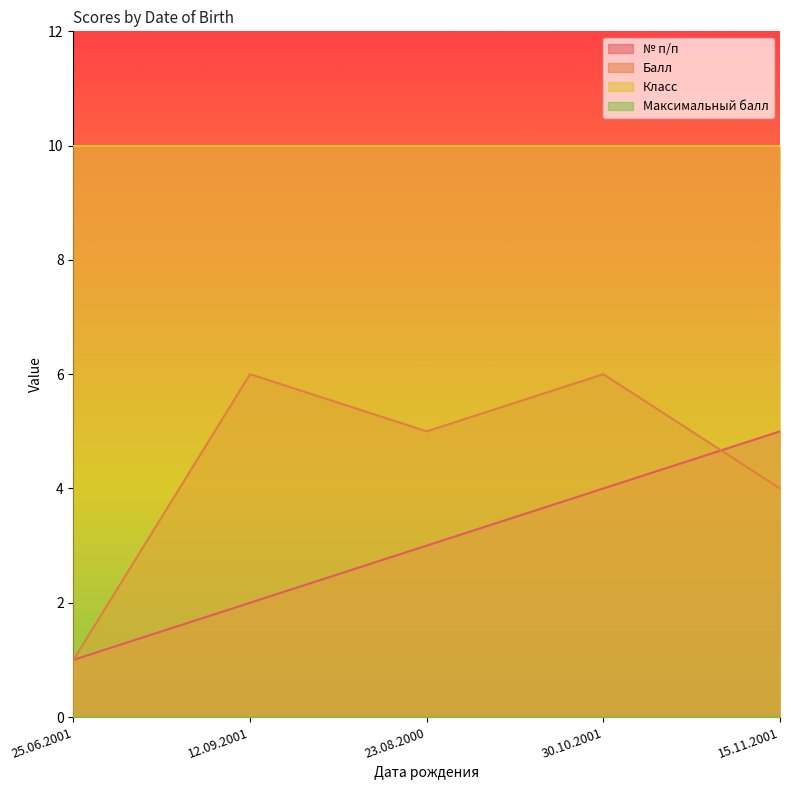

How many interior local valleys does the Балл series have?

1